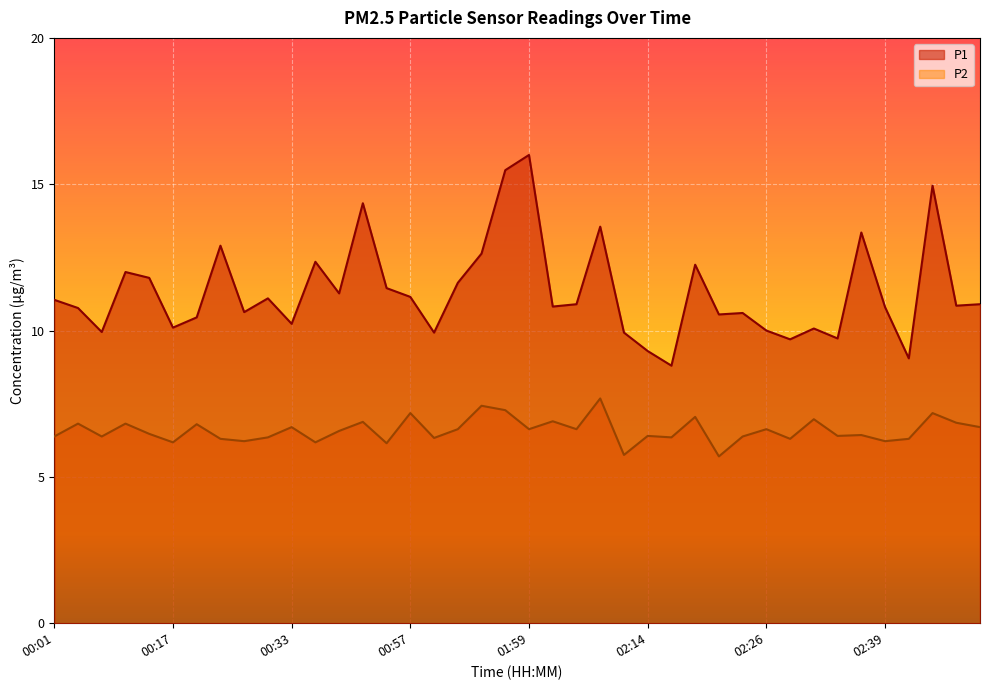

What is the value of the P2 point at the 23rd from the left?

6.6